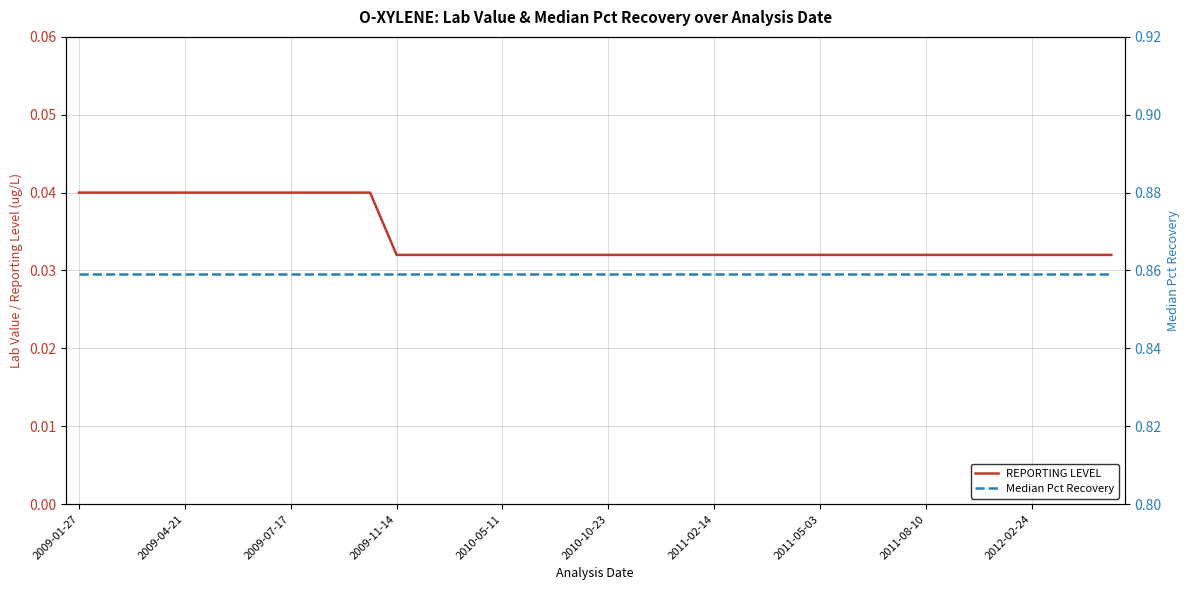

What is the average value of the Median Pct Recovery series?

0.9